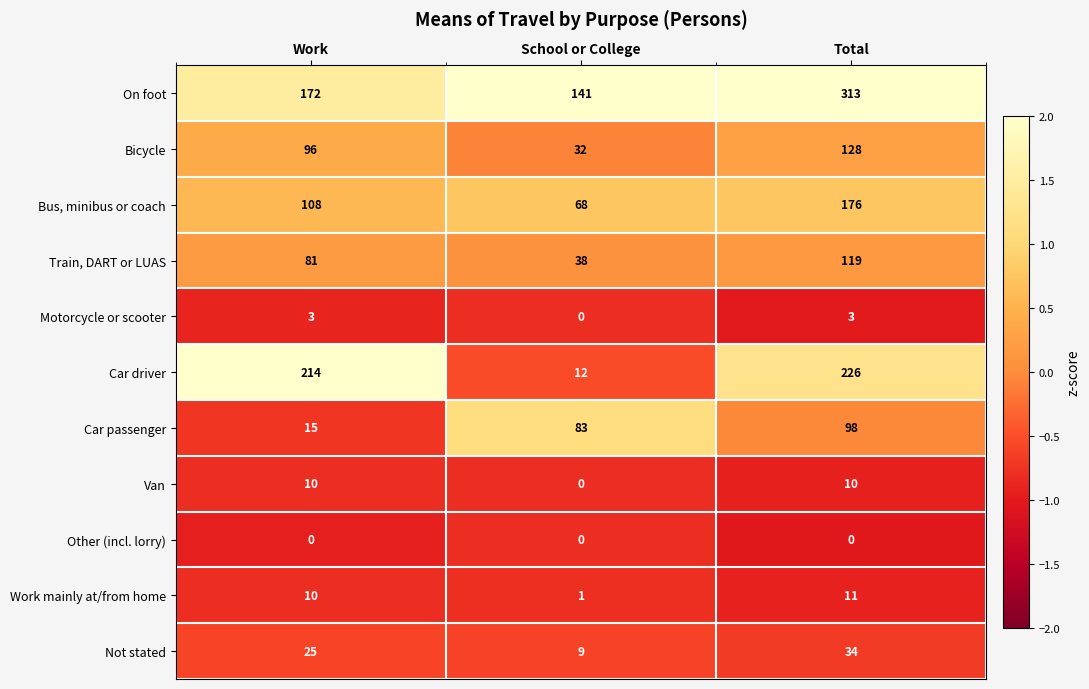

What is the difference between the maximum and minimum values in the Motorcycle or scooter series?

3